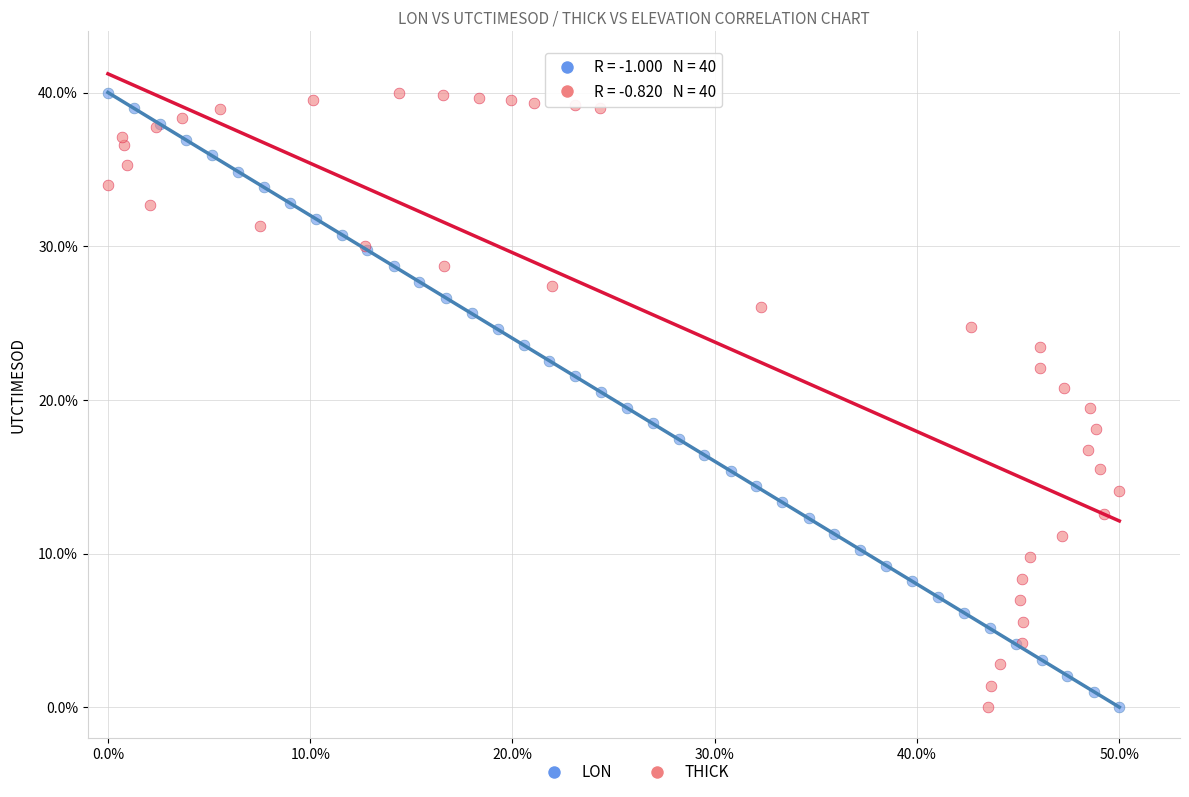

What are all the series names shown in the legend?

LON, THICK